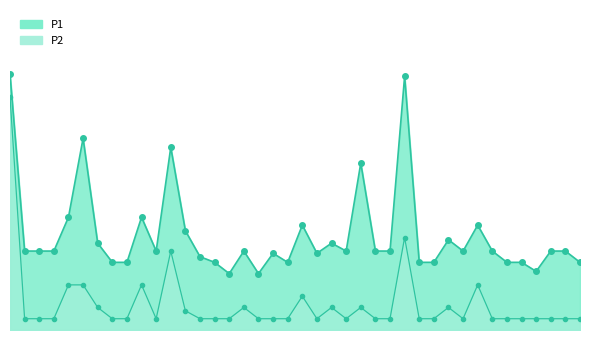

List the labels in order of P1 value, smallest first.

00:48, 00:54, 01:53, 00:23, 00:26, 00:45, 01:00, 01:28, 01:32, 01:47, 01:50, 02:02, 00:42, 00:57, 01:07, 00:05, 00:08, 00:11, 00:32, 00:51, 01:13, 01:19, 01:22, 01:38, 01:44, 01:56, 01:59, 00:20, 01:10, 01:35, 00:38, 01:03, 01:41, 00:14, 00:29, 01:16, 00:35, 00:17, 01:25, 00:01